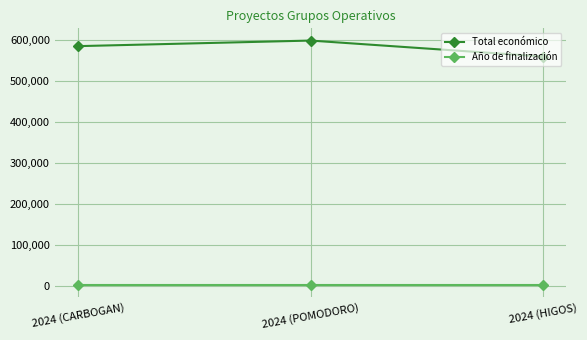

What position from the right is 2024 (HIGOS)?

1